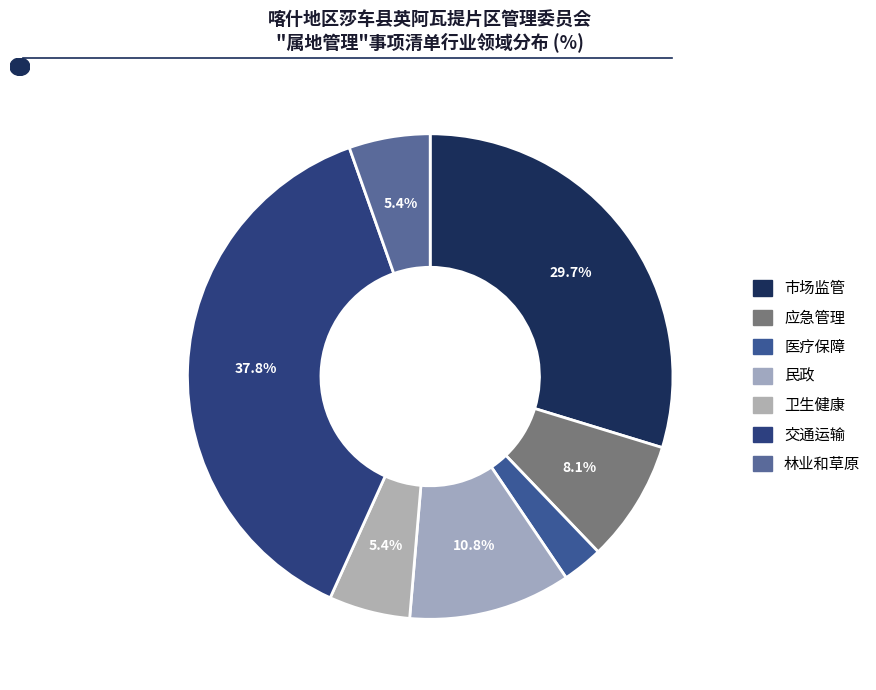

To the nearest percent, what is the difference between the largest and smallest slice percentages?

35%